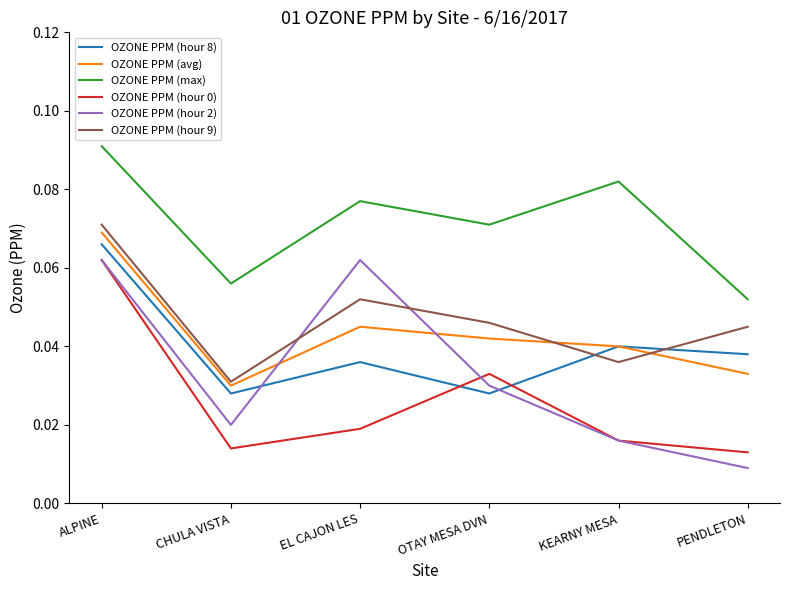

How many OZONE PPM (avg) values are between 0 and 1?

6